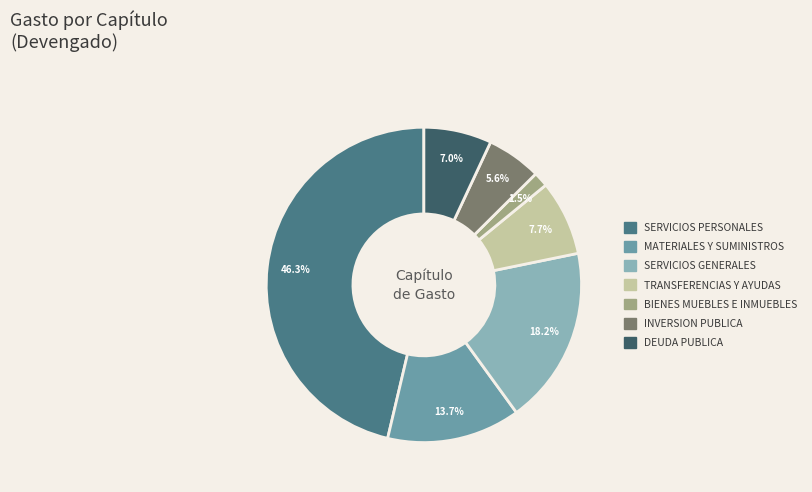

Is there a majority slice in this chart?

No